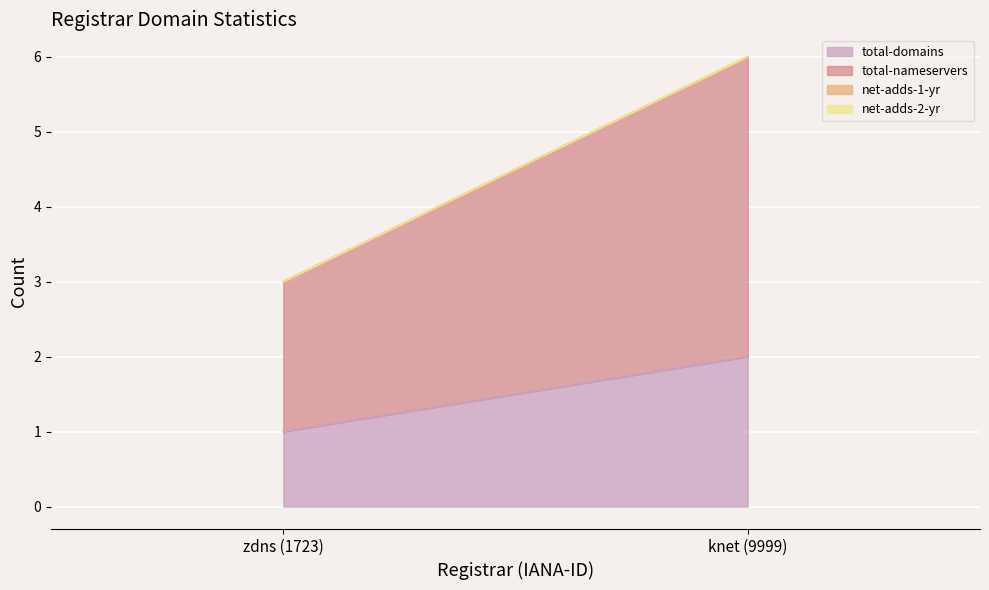

What are all the series names shown in the legend?

total-domains, total-nameservers, net-adds-1-yr, net-adds-2-yr